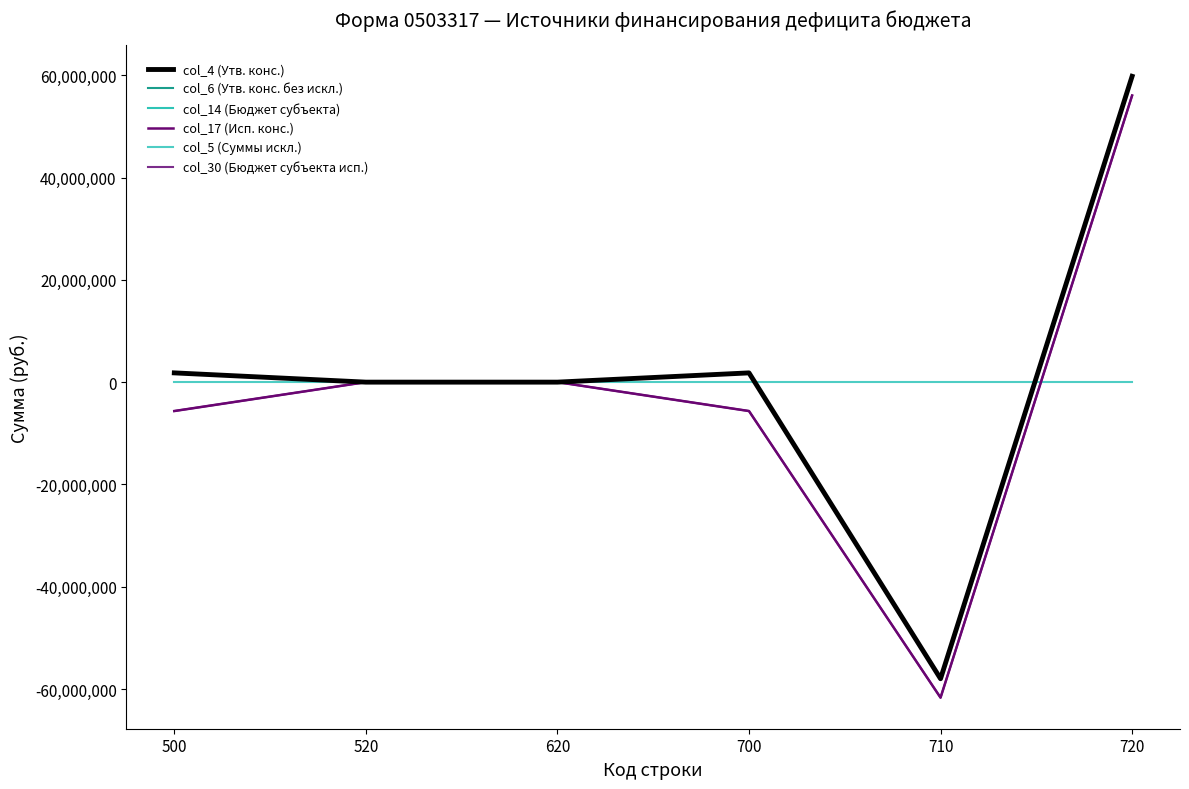

At which label is col_14 (Бюджет субъекта) closest to 905000?

500